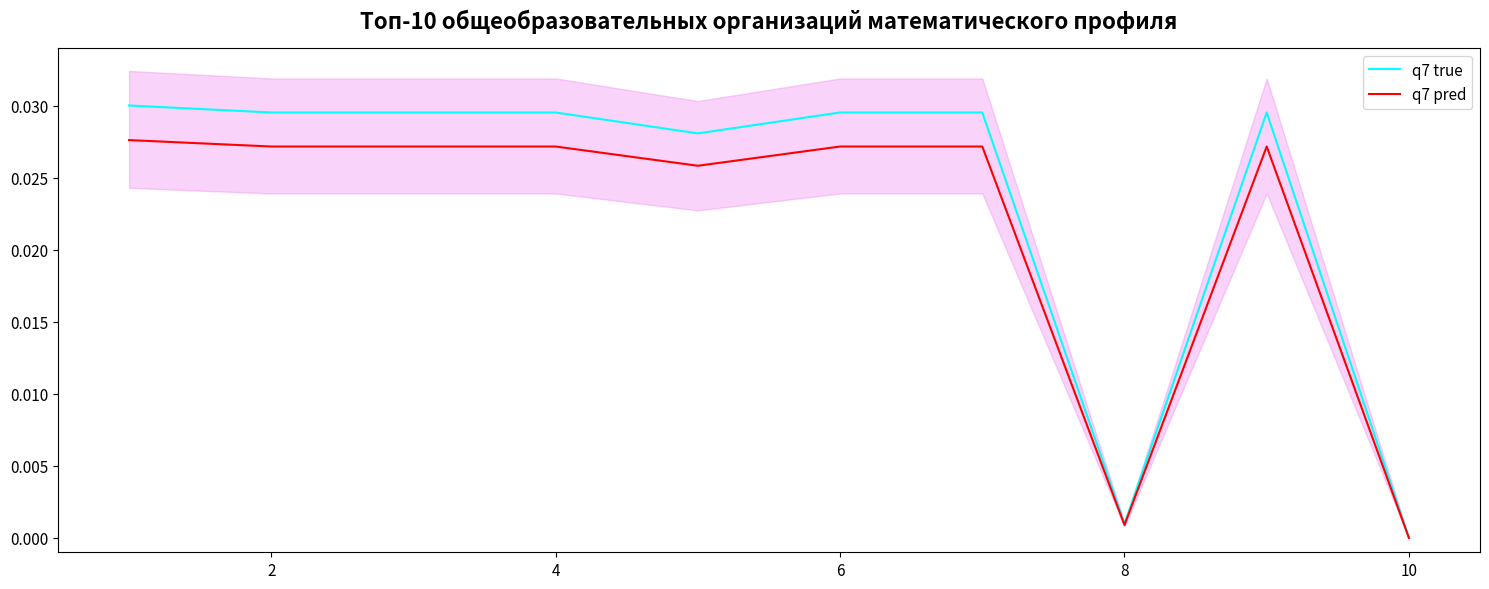

Reading left to right, extract all data points from this chart.

q7 true: 0.0	0.0	0.0	0.0	0.0	0.0	0.0	0.0	0.0	0.0
q7 pred: 0.0	0.0	0.0	0.0	0.0	0.0	0.0	0.0	0.0	0.0